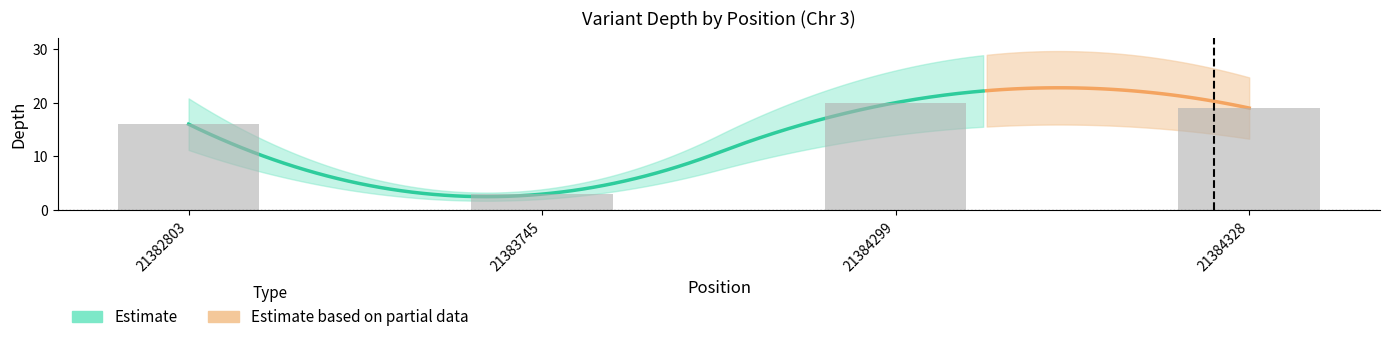

True or false: the data shows 20 at 21384299.

True